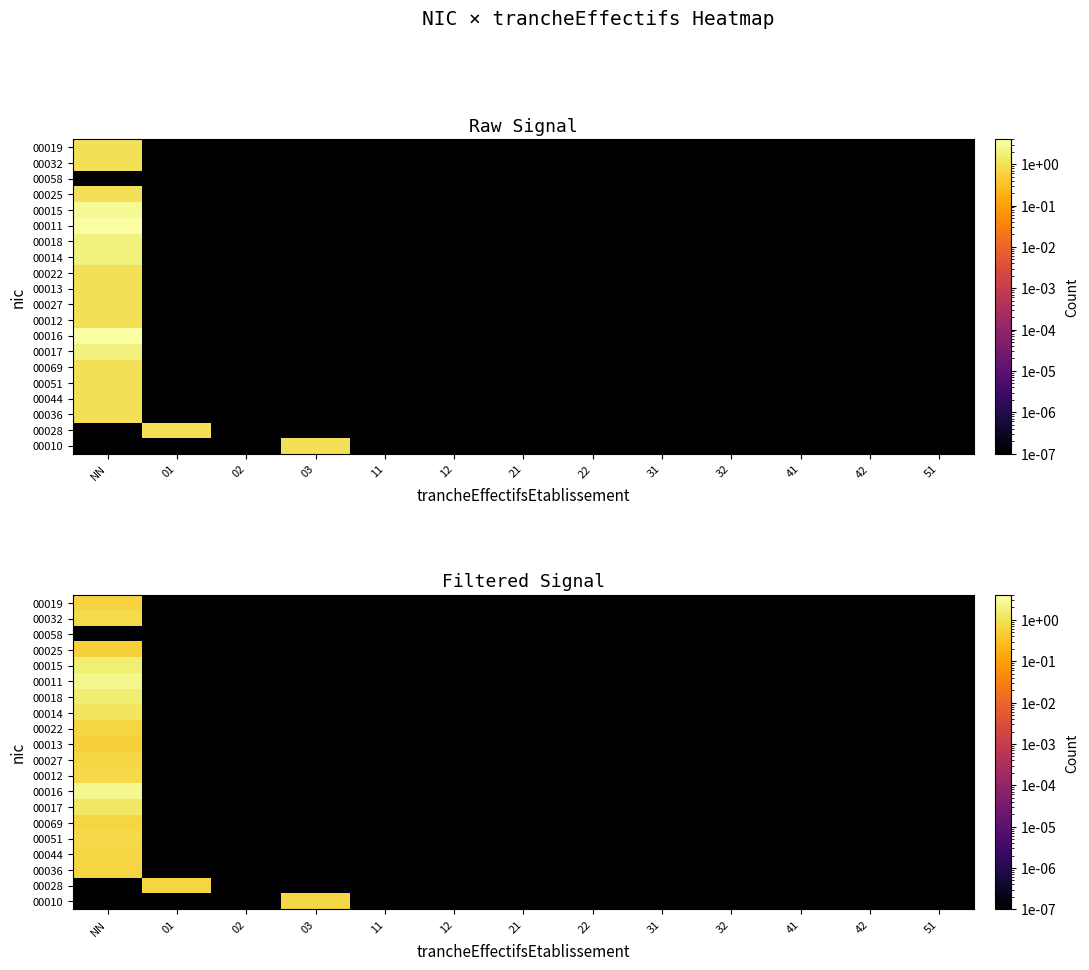

List the labels in order of 00051 value, smallest first.

01, 02, 03, 11, 12, 21, 22, 31, 32, 41, 42, 51, NN